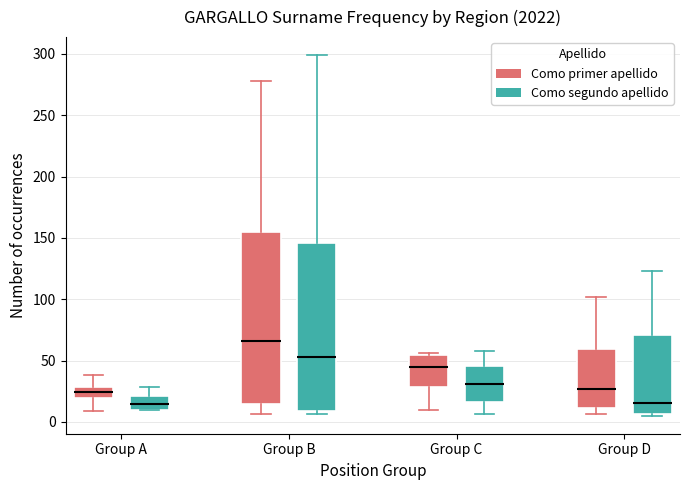

Reading left to right, transcribe this box plot: for each box, give where its median line is, the range the box spans, and where its two whiskers end, as read against the y-axis. The values are not printed on the chart, so give them approximately, as read against the axis.

Group A (Como primer apellido): median 25, box 20 to 30, whiskers 10 to 40
Group A (Como segundo apellido): median 15, box 10 to 20, whiskers 10 to 30
Group B (Como primer apellido): median 65, box 15 to 155, whiskers 5 to 280
Group B (Como segundo apellido): median 55, box 10 to 145, whiskers 5 to 300
Group C (Como primer apellido): median 45, box 30 to 55, whiskers 10 to 55
Group C (Como segundo apellido): median 30, box 15 to 45, whiskers 5 to 60
Group D (Como primer apellido): median 25, box 10 to 60, whiskers 5 to 100
Group D (Como segundo apellido): median 15, box 5 to 70, whiskers 5 to 125